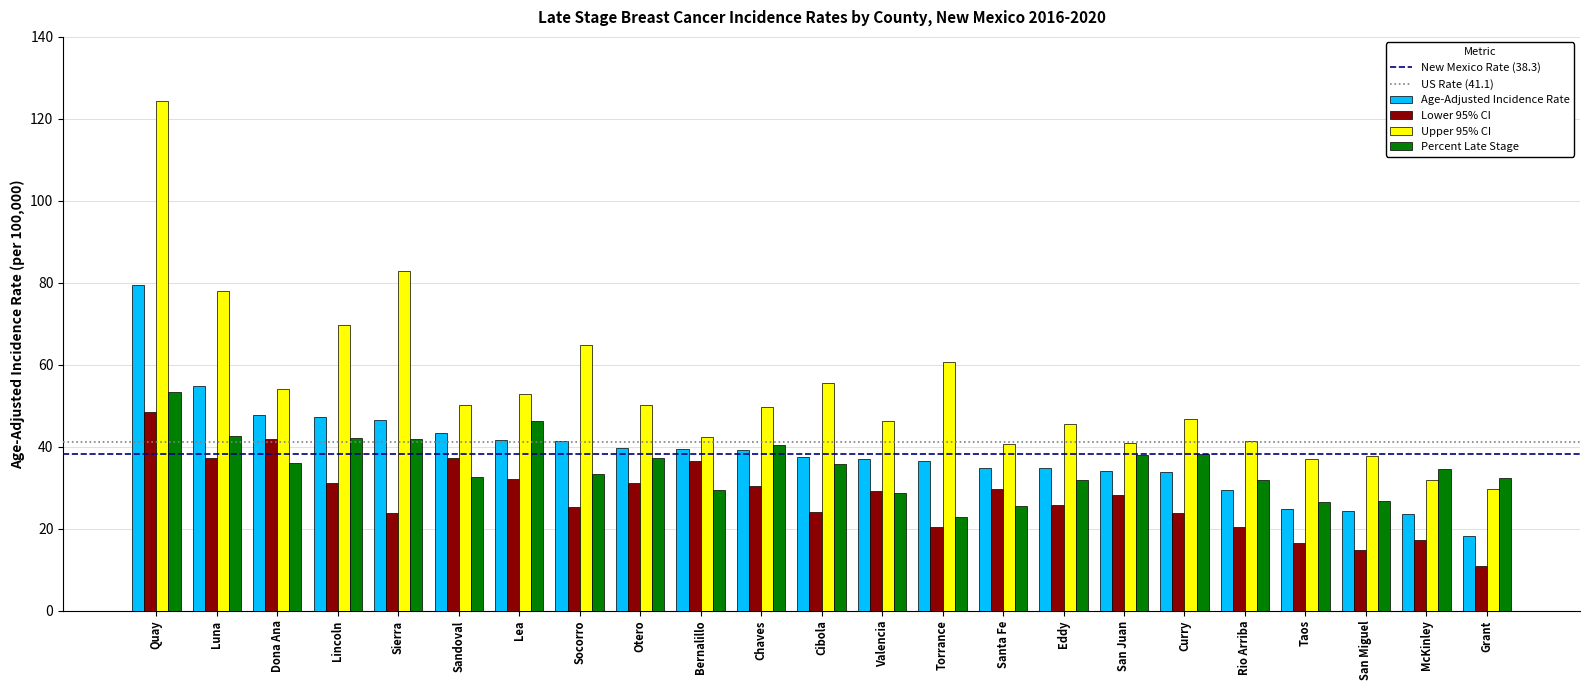

Between Sandoval and Grant, which series saw the biggest shift?

Lower 95% CI